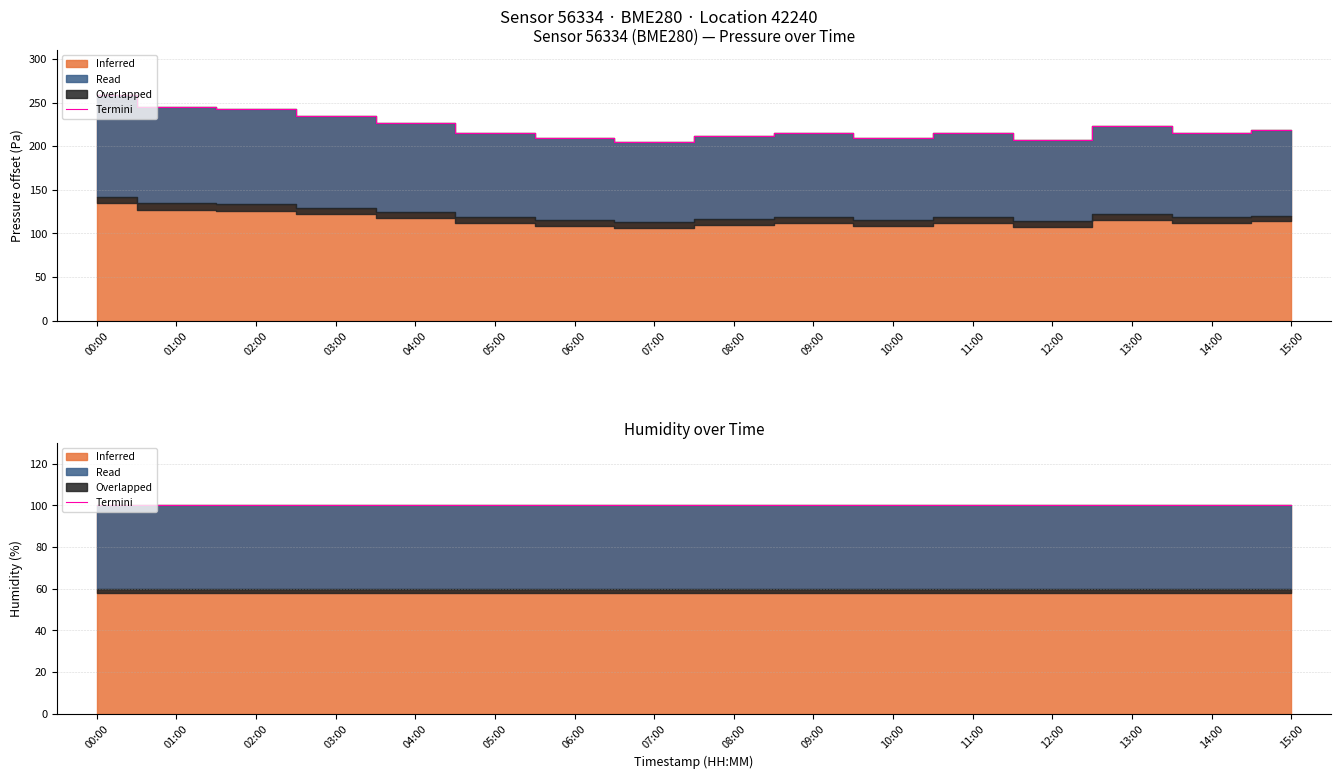

Which has a higher value, 10:00 or 02:00?

02:00